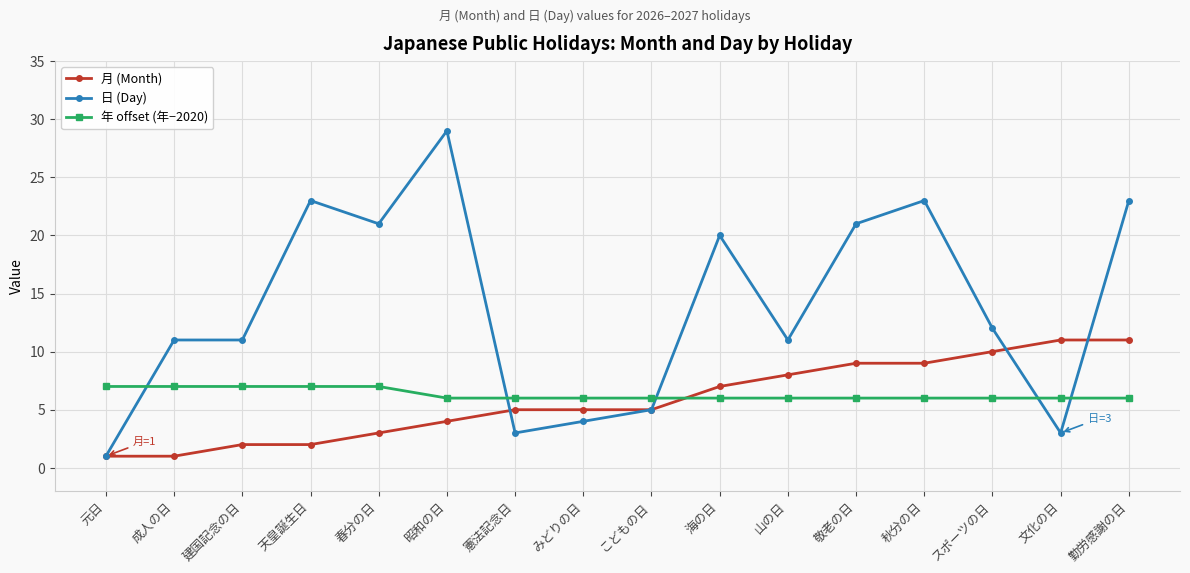

Rank the series at 海の日 from lowest to highest value.

年 offset (年−2020), 月 (Month), 日 (Day)